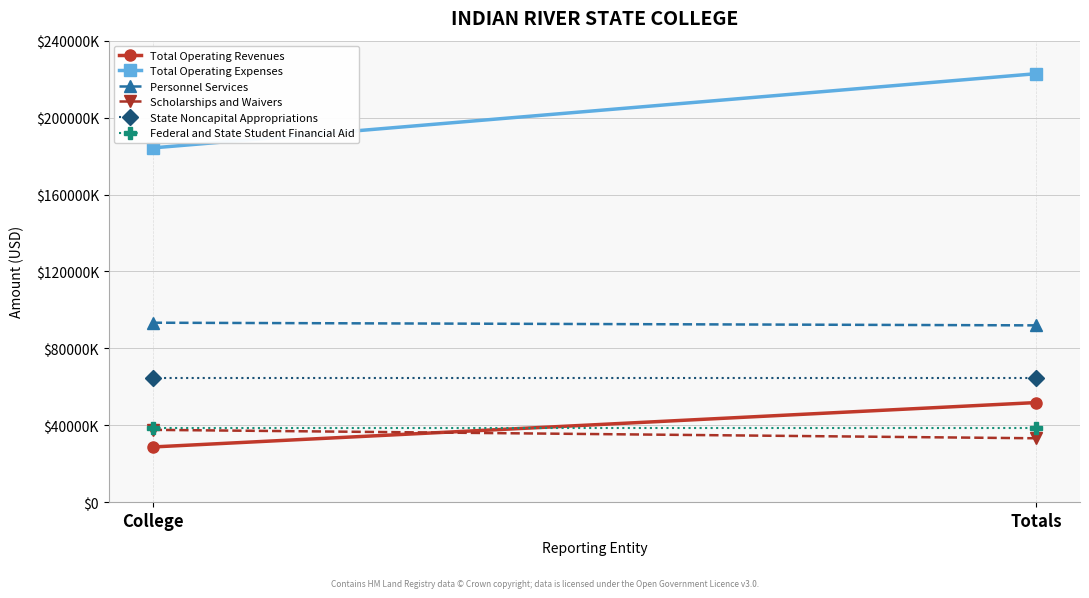

Reading left to right, list all the values displayed in this chart.

Total Operating Revenues: College=28708520	Totals=51792853
Total Operating Expenses: College=184233202	Totals=222811867
Personnel Services: College=93322882	Totals=91944843
Scholarships and Waivers: College=37607403	Totals=33228992
State Noncapital Appropriations: College=64761369	Totals=64761369
Federal and State Student Financial Aid: College=38548026	Totals=38548026